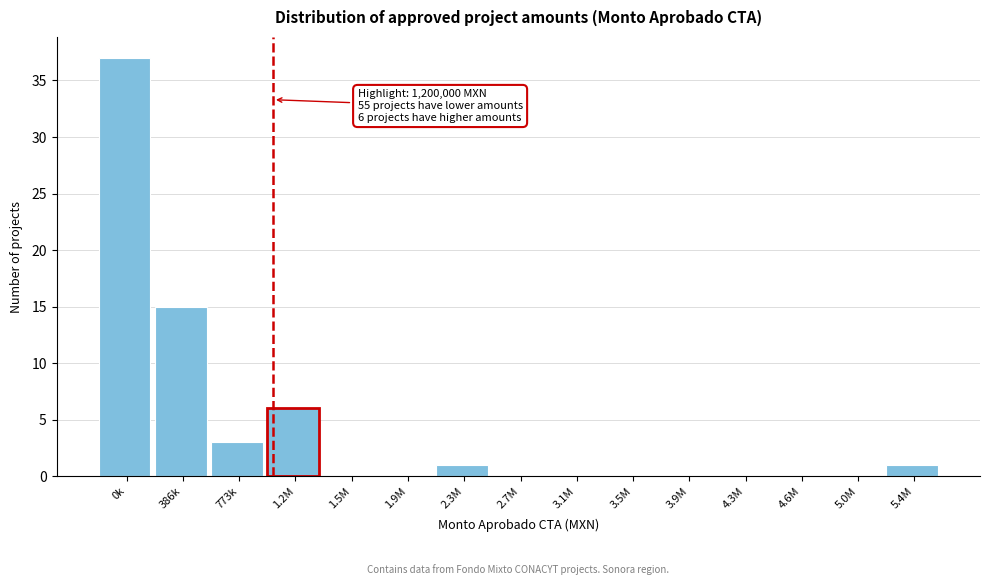

Reading left to right, transcribe all the data shown in this chart.

0k=37	386k=15	773k=3	1.2M=6	1.5M=0	1.9M=0	2.3M=1	2.7M=0	3.1M=0	3.5M=0	3.9M=0	4.3M=0	4.6M=0	5.0M=0	5.4M=1